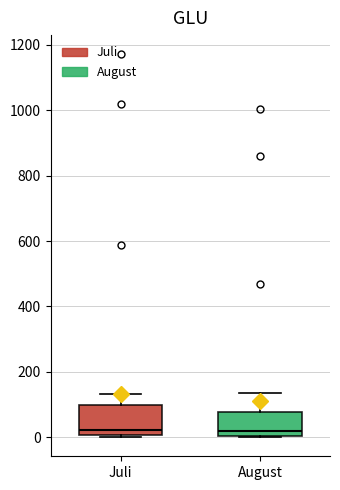

Reading left to right, read every box against the y-axis: the position of its median line, the range the box covers, and the ends of its whiskers. The values are not printed on the chart, so give them approximately, as read against the axis.

Juli: median 20, box 0 to 100, whiskers 0 to 140
August: median 20, box 0 to 80, whiskers 0 to 140